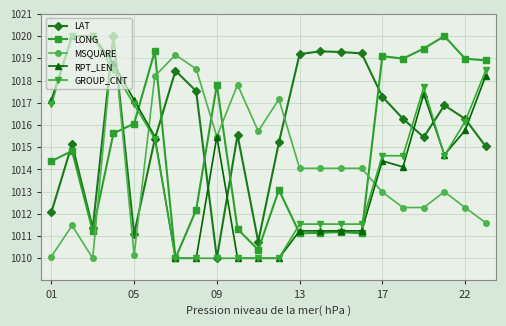

What is the minimum value for MSQUARE?

1010.0